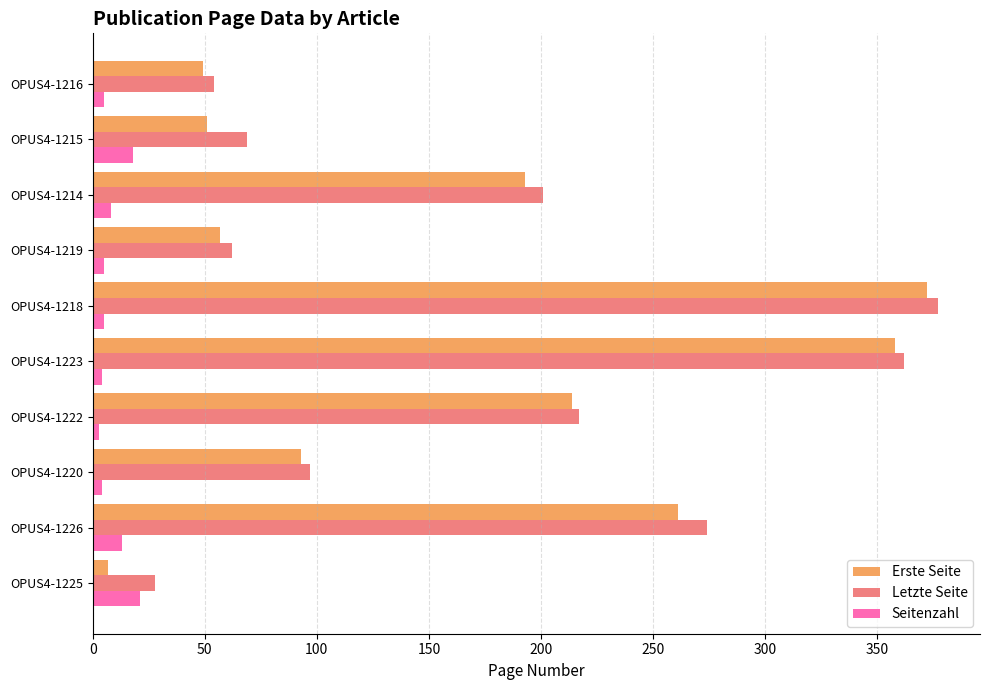

The value of Erste Seite at OPUS4-1220 is 155. True or false?

False